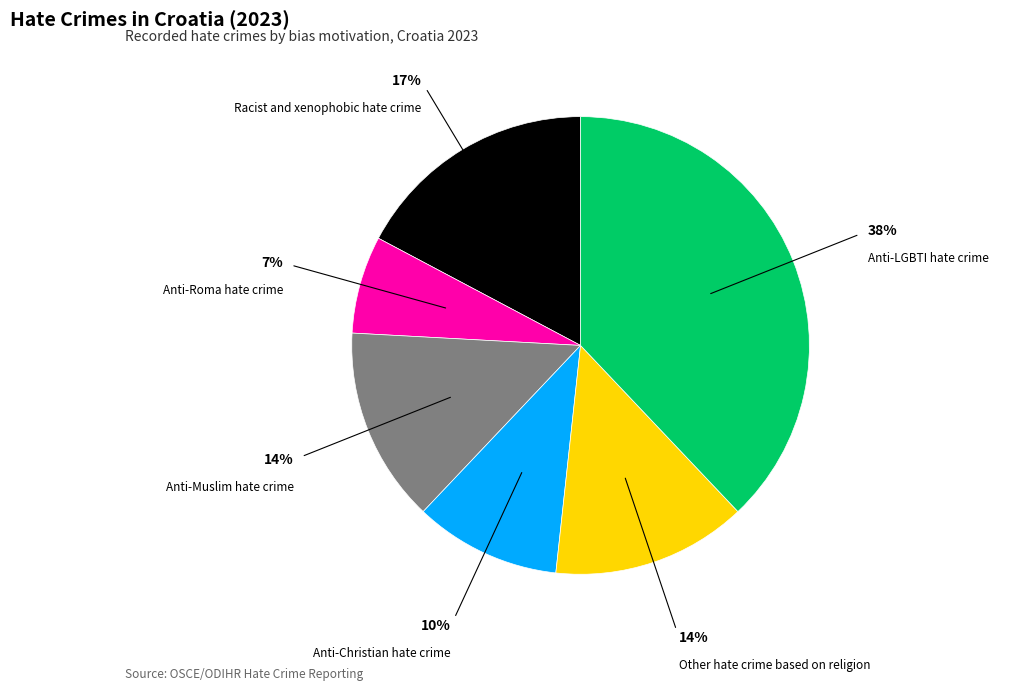

Count the number of slices in the pie.

6